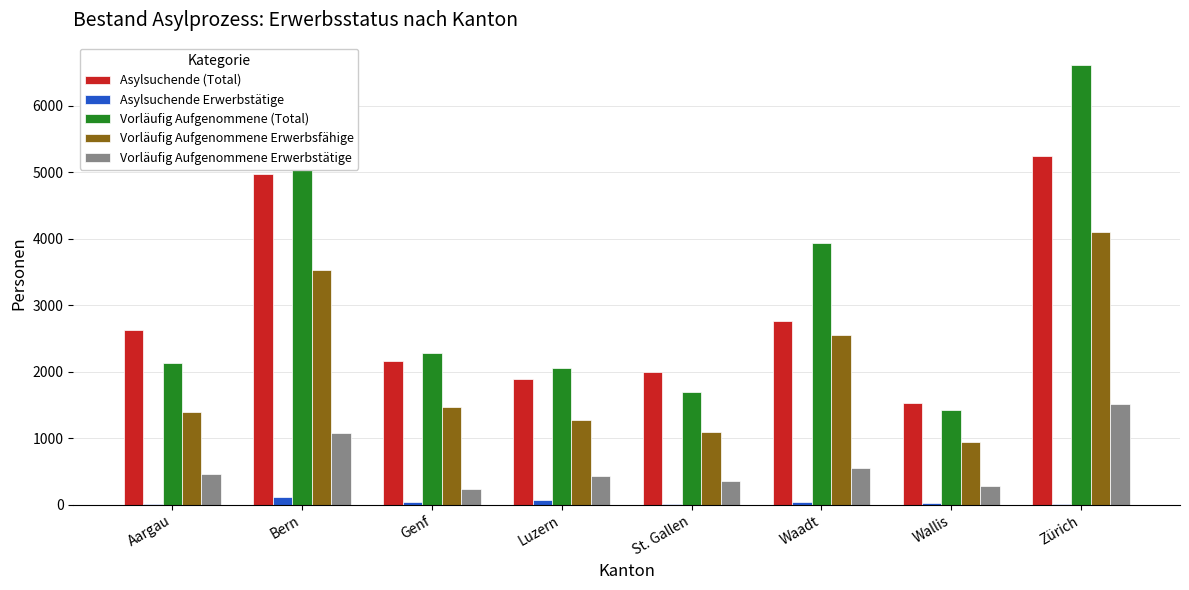

True or false: Asylsuchende (Total) has a value of 5237 at Zürich.

True